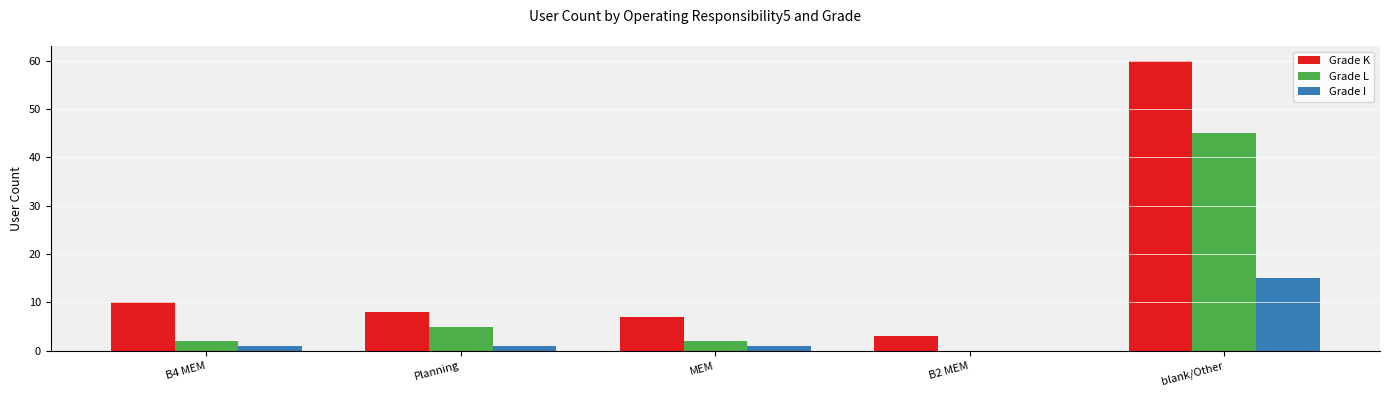

True or false: Grade K has a value of 4 at Planning.

False